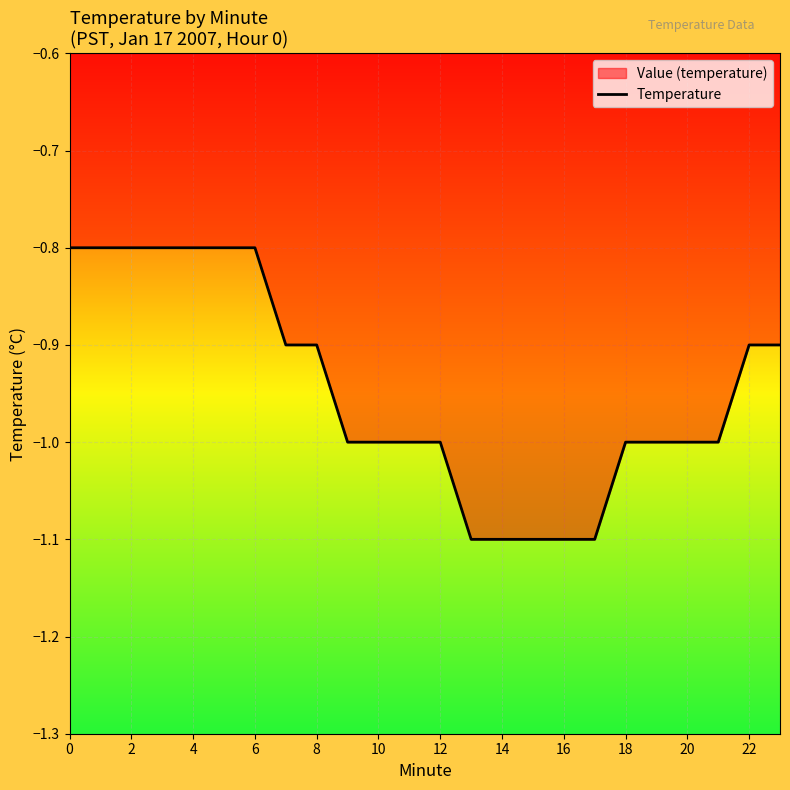

What is the difference between the maximum and minimum values?

0.3